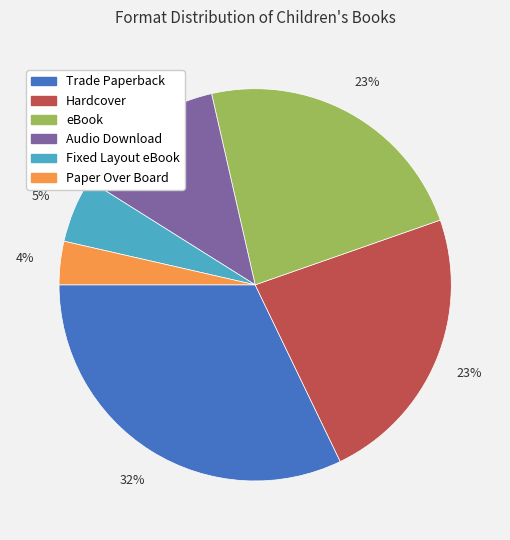

Which category has the biggest portion of the pie?

Trade Paperback